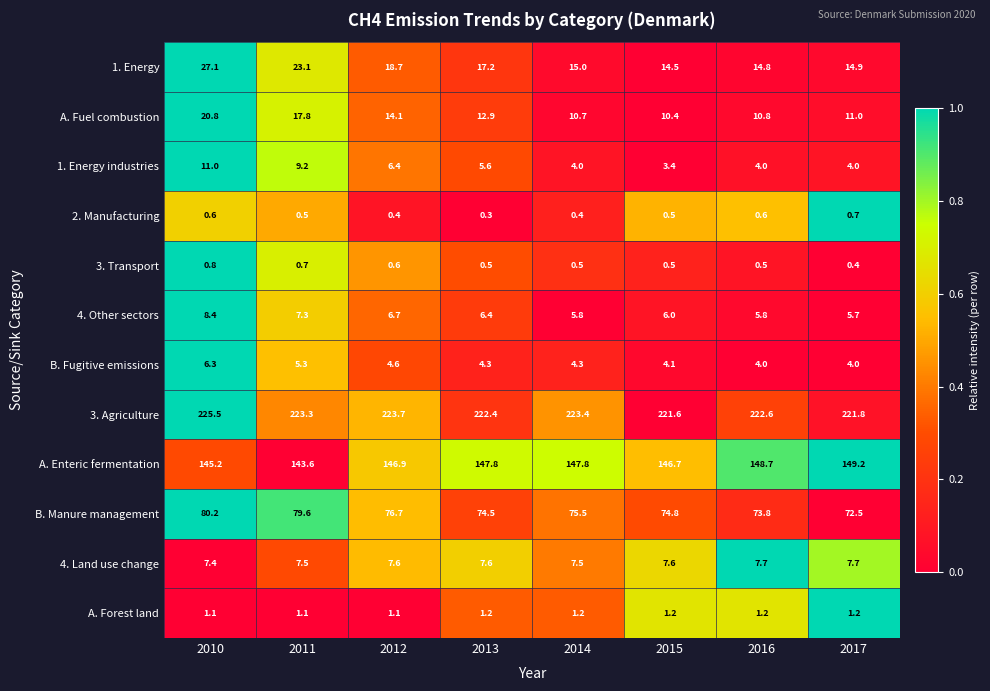

Which category has the lowest value in the 4. Land use change series?

2010